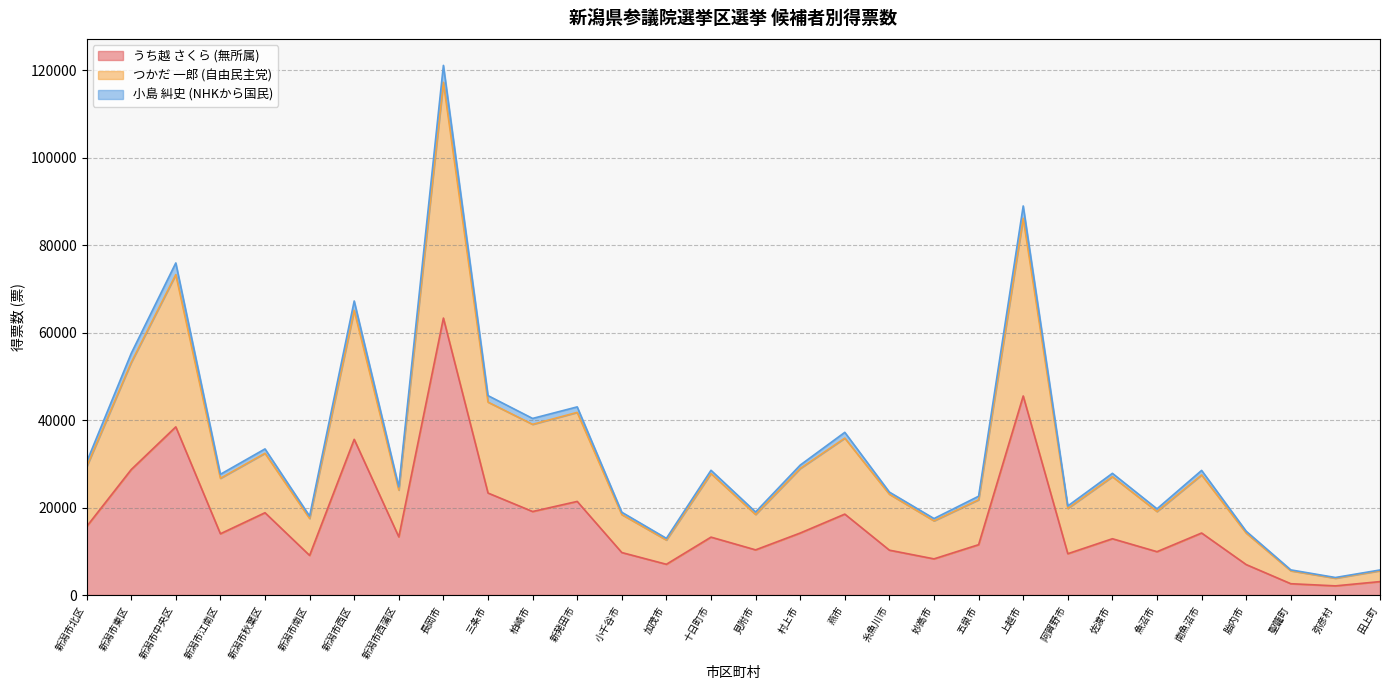

Between 小千谷市 and 新潟市北区, which is larger?

新潟市北区